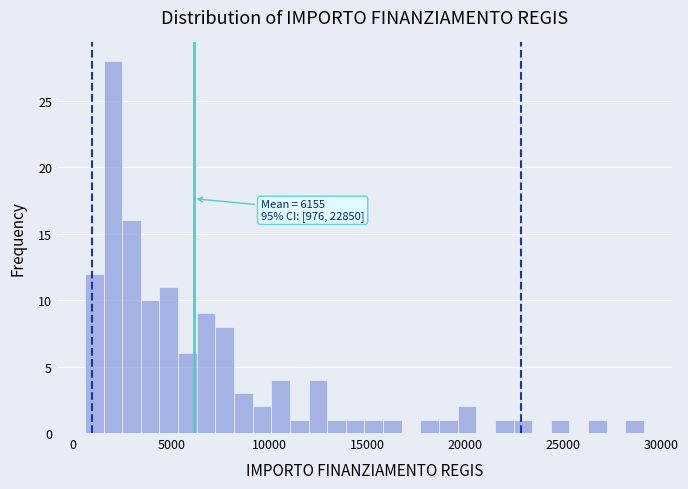

Read against the x-axis, roughly where is the centre of the tallest bar?

2000